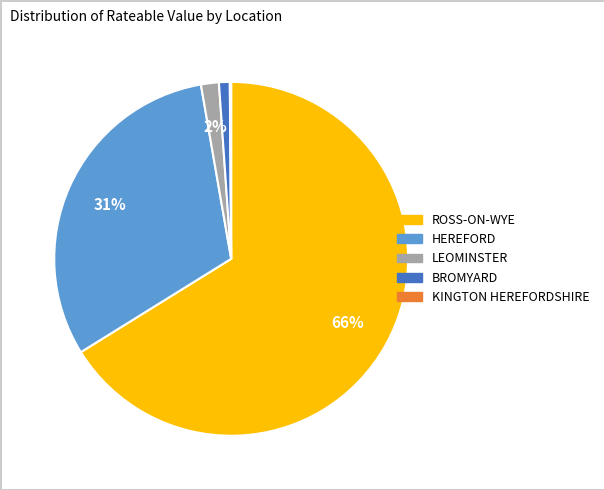

Is there a majority slice in this chart?

Yes